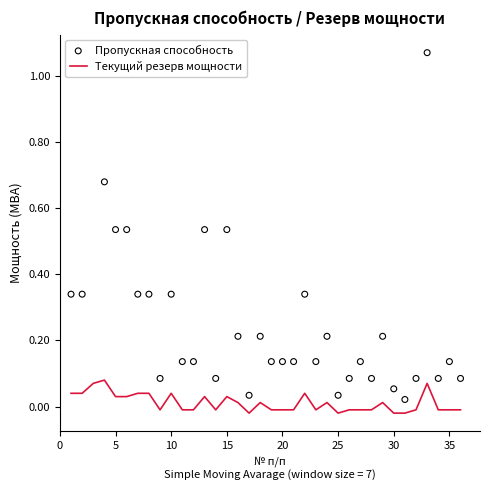

Which series has the largest total across all categories?

Пропускная способность